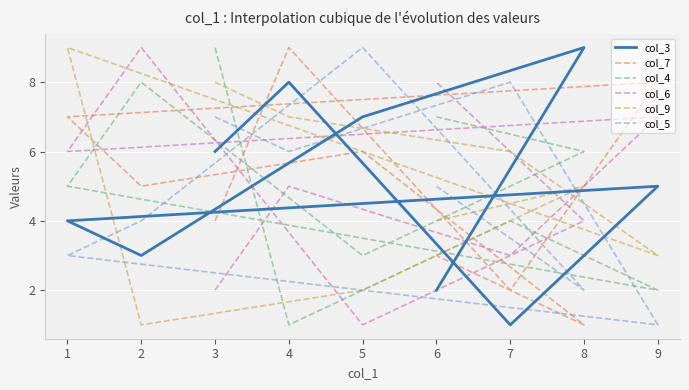

True or false: col_3 and col_6 cross at least once.

True